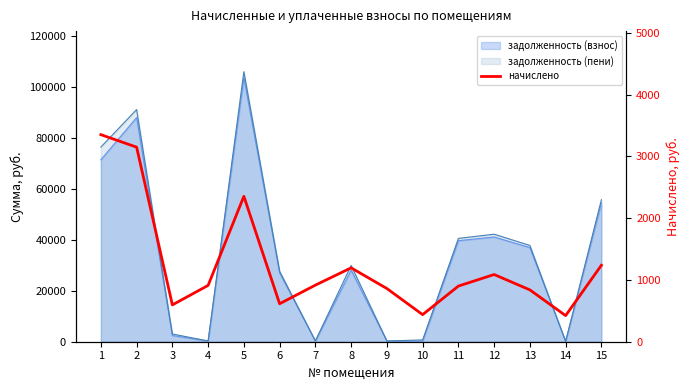

Which category has the lowest value across all series?

14